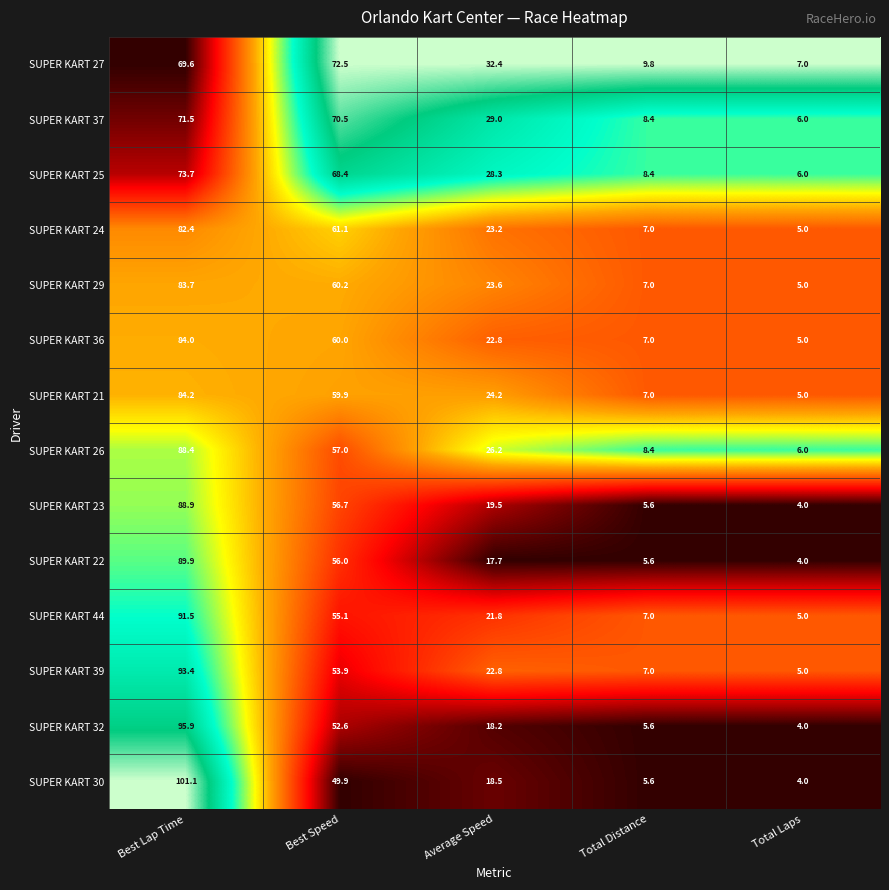

Which series has the widest spread of values?

SUPER KART 30